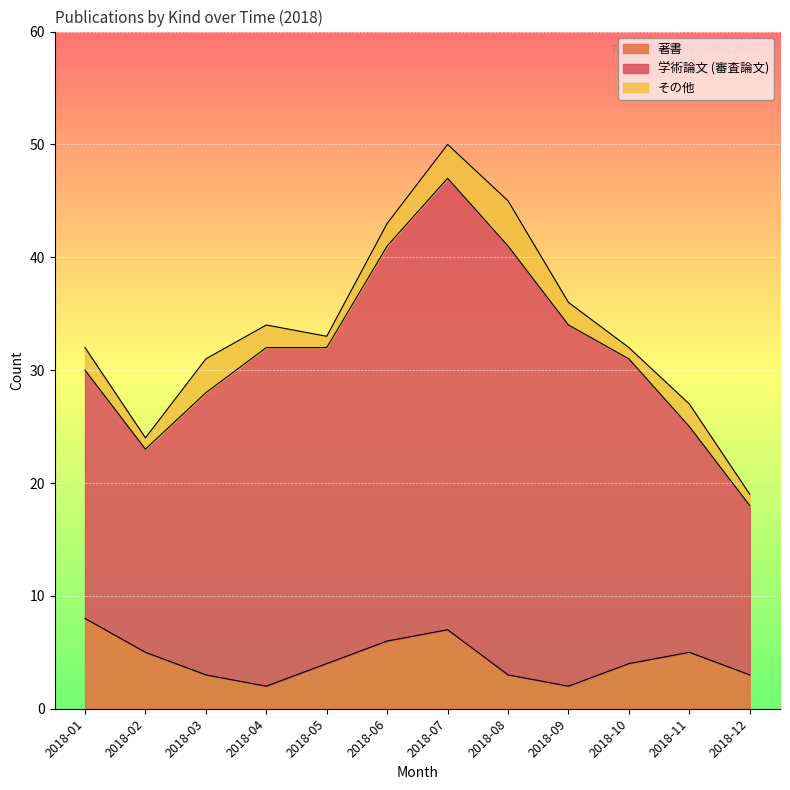

List the labels in order of 学術論文 (審査論文) value, largest first.

2018-07, 2018-08, 2018-06, 2018-09, 2018-04, 2018-05, 2018-10, 2018-03, 2018-01, 2018-11, 2018-02, 2018-12